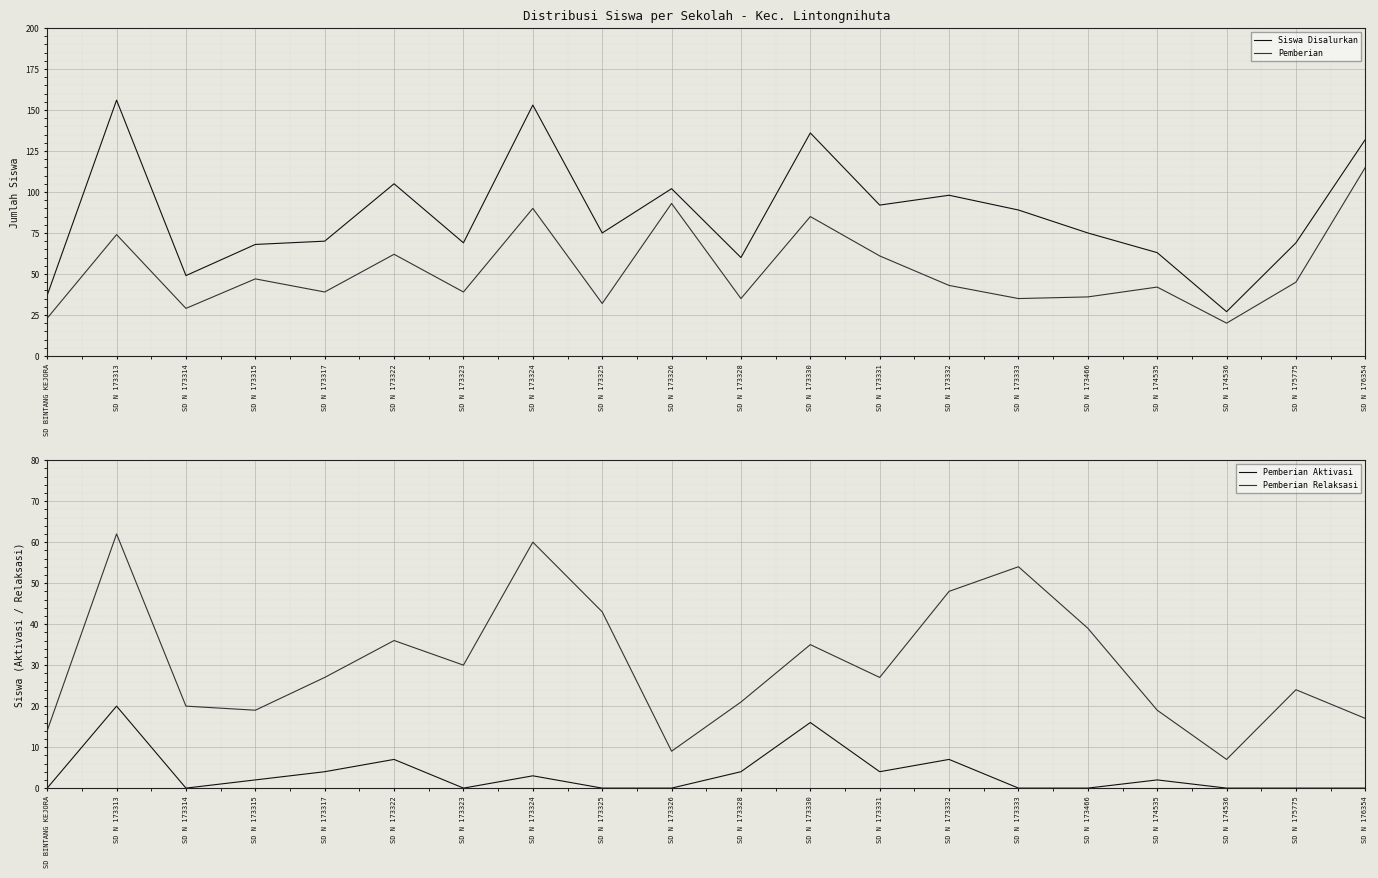

Where is the first local minimum for Siswa Disalurkan?

SD N 173314